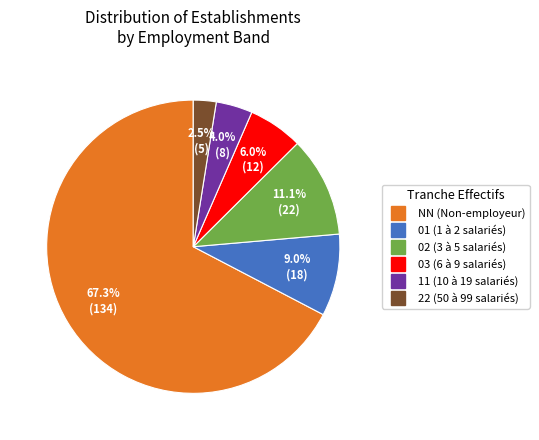

How many slices are in this pie chart?

6